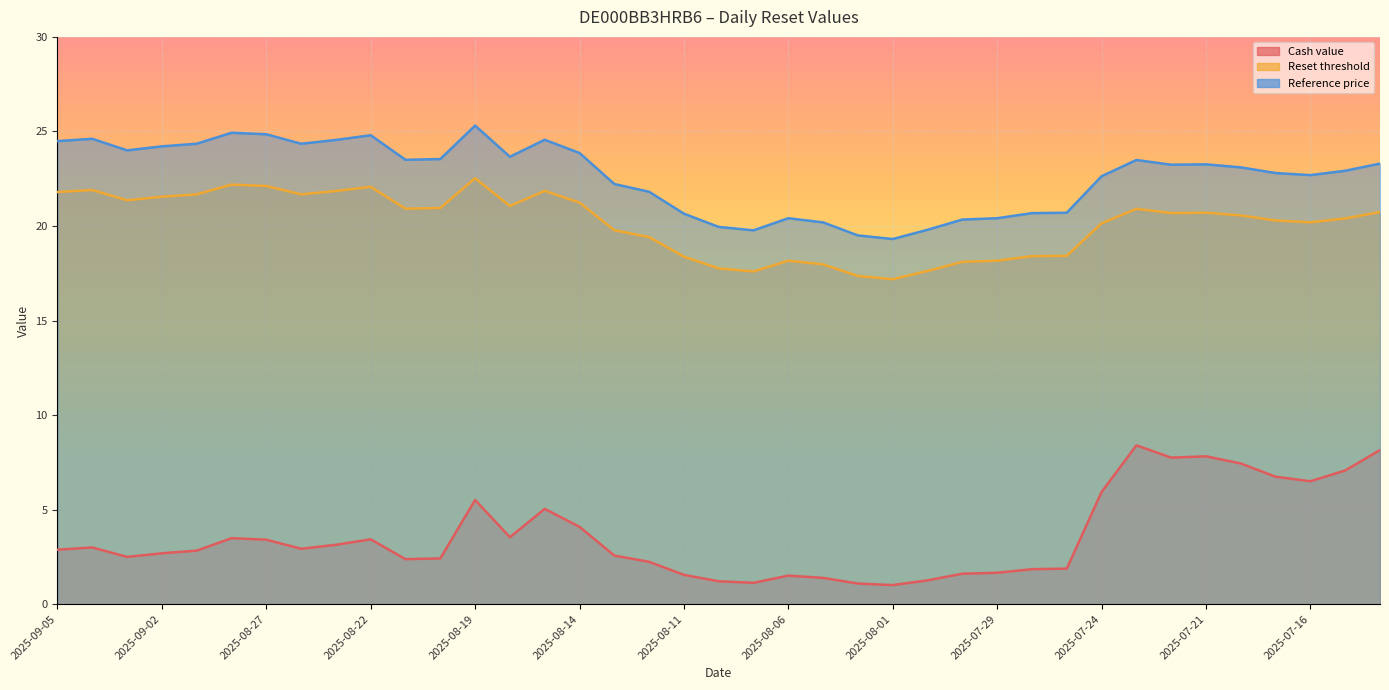

What is the total value across all series at 2025-07-18?

51.1